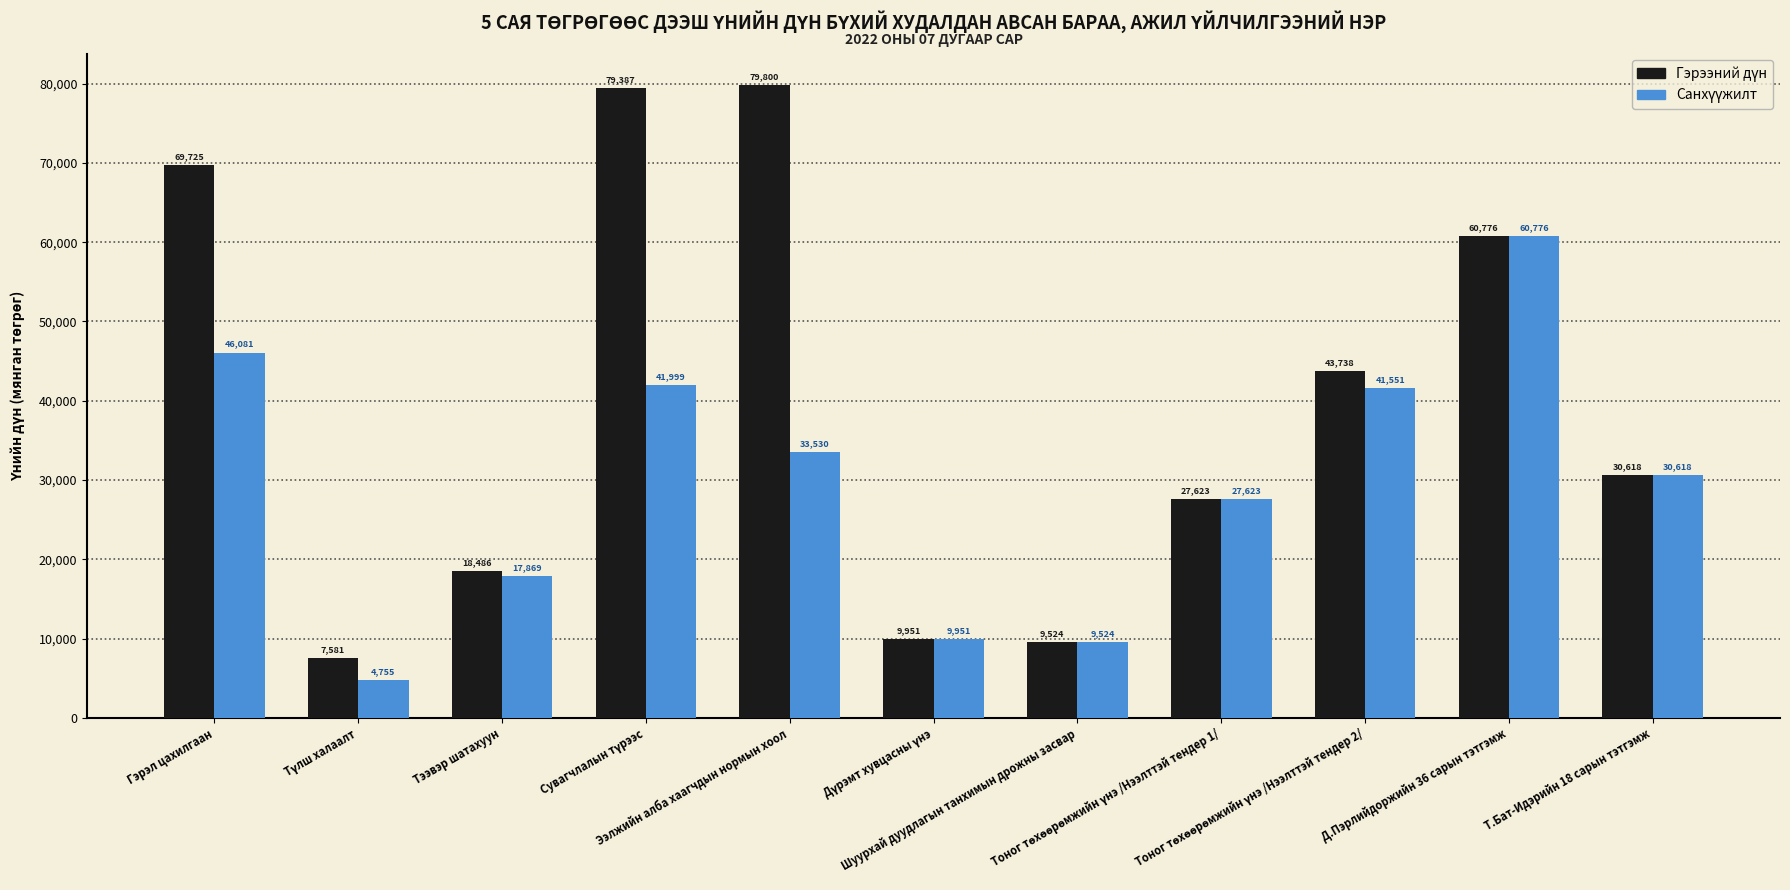

What is the greatest value displayed?

79800.0